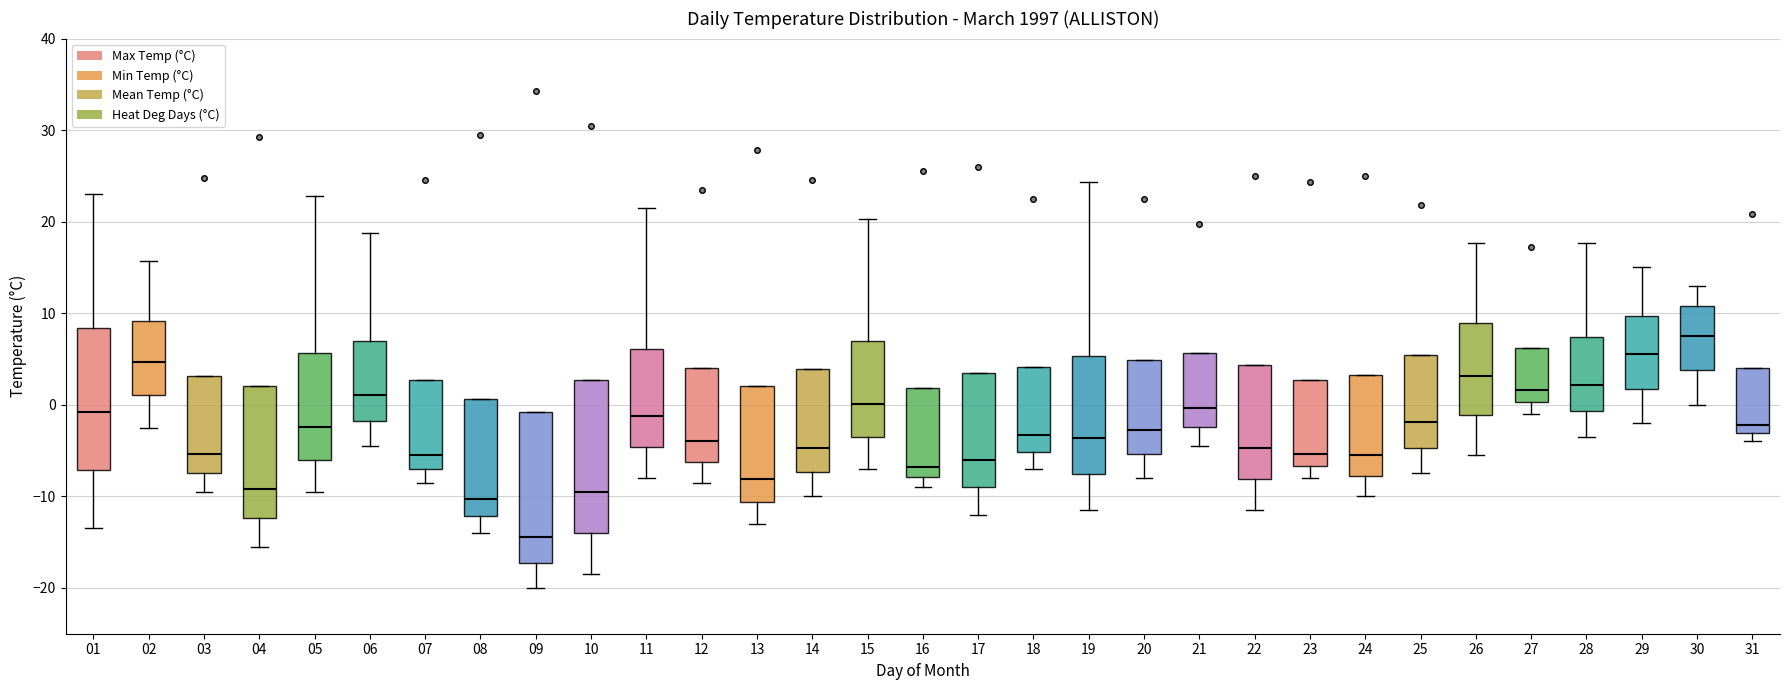

Reading left to right, transcribe this box plot: for each box, give where its median line is, the range the box spans, and where its two whiskers end, as read against the y-axis. The values are not printed on the chart, so give them approximately, as read against the axis.

01: median -1, box -7 to 8, whiskers -13 to 23
02: median 5, box 1 to 9, whiskers -2 to 16
03: median -5, box -7 to 3, whiskers -9 to 3
04: median -9, box -12 to 2, whiskers -15 to 2
05: median -2, box -6 to 6, whiskers -9 to 23
06: median 1, box -2 to 7, whiskers -4 to 19
07: median -5, box -7 to 3, whiskers -8 to 3
08: median -10, box -12 to 1, whiskers -14 to 1
09: median -14, box -17 to -1, whiskers -20 to -1
10: median -9, box -14 to 3, whiskers -18 to 3
11: median -1, box -5 to 6, whiskers -8 to 22
12: median -4, box -6 to 4, whiskers -8 to 4
13: median -8, box -11 to 2, whiskers -13 to 2
14: median -5, box -7 to 4, whiskers -10 to 4
15: median 0, box -3 to 7, whiskers -7 to 20
16: median -7, box -8 to 2, whiskers -9 to 2
17: median -6, box -9 to 4, whiskers -12 to 4
18: median -3, box -5 to 4, whiskers -7 to 4
19: median -4, box -8 to 5, whiskers -11 to 24
20: median -3, box -5 to 5, whiskers -8 to 5
21: median 0, box -2 to 6, whiskers -4 to 6
22: median -5, box -8 to 4, whiskers -11 to 4
23: median -5, box -7 to 3, whiskers -8 to 3
24: median -5, box -8 to 3, whiskers -10 to 3
25: median -2, box -5 to 5, whiskers -7 to 5
26: median 3, box -1 to 9, whiskers -5 to 18
27: median 2, box 0 to 6, whiskers -1 to 6
28: median 2, box -1 to 7, whiskers -3 to 18
29: median 6, box 2 to 10, whiskers -2 to 15
30: median 8, box 4 to 11, whiskers 0 to 13
31: median -2, box -3 to 4, whiskers -4 to 4